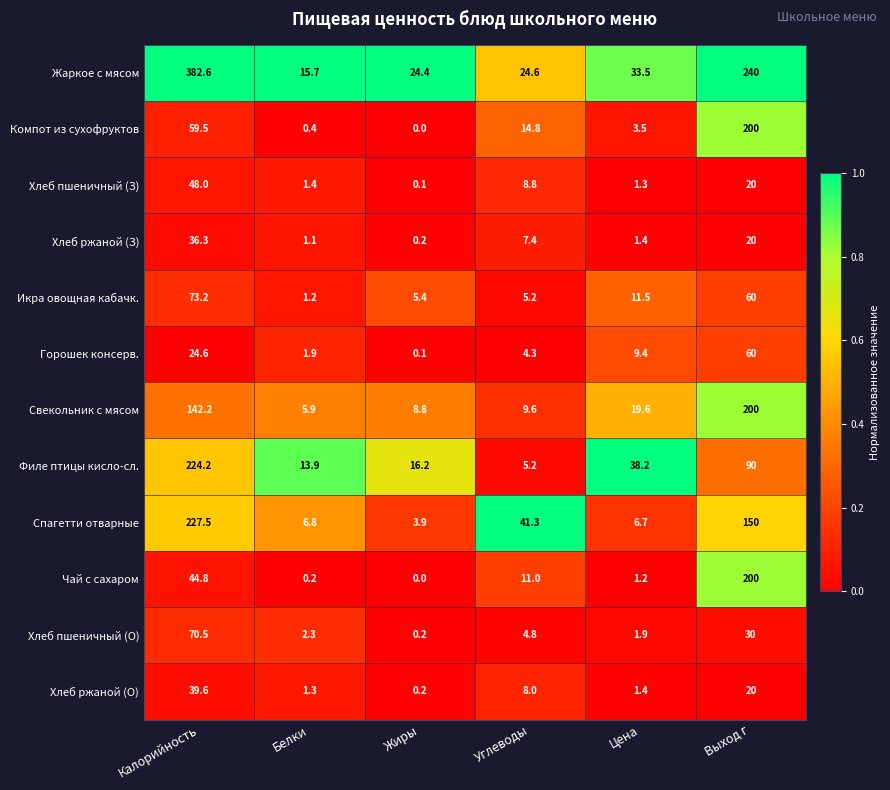

Which series has the largest total across all categories?

Жаркое с мясом